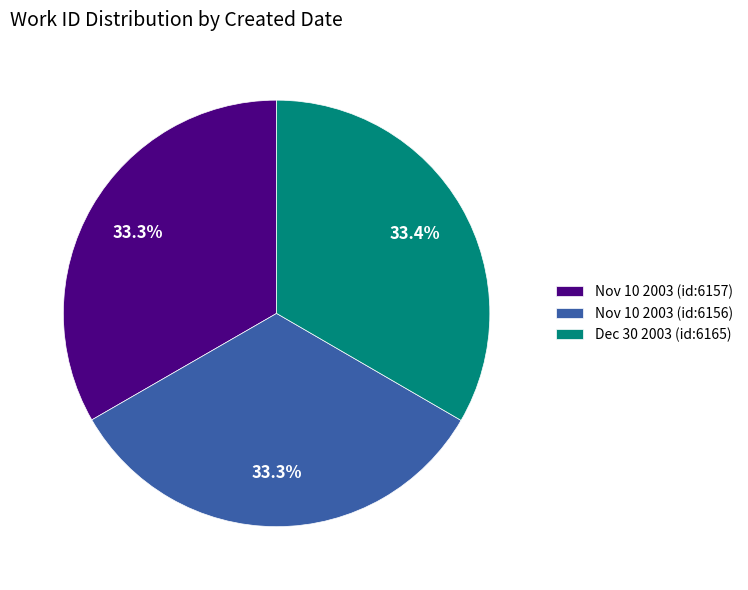

Combined, do Nov 10 2003 (id:6156) and Nov 10 2003 (id:6157) account for over 50%?

Yes